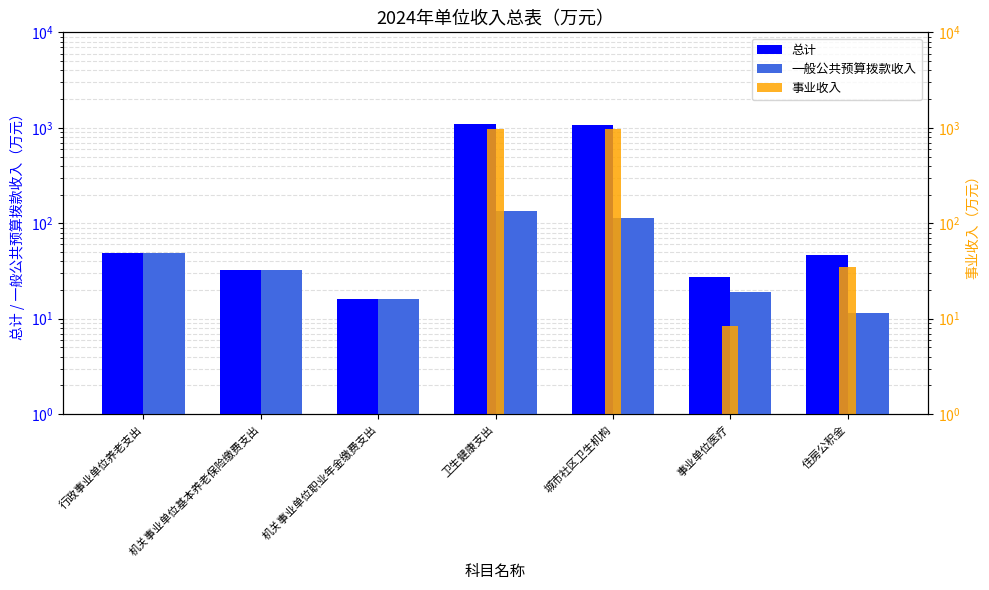

Between 行政事业单位养老支出 and 卫生健康支出, which series saw the biggest shift?

总计